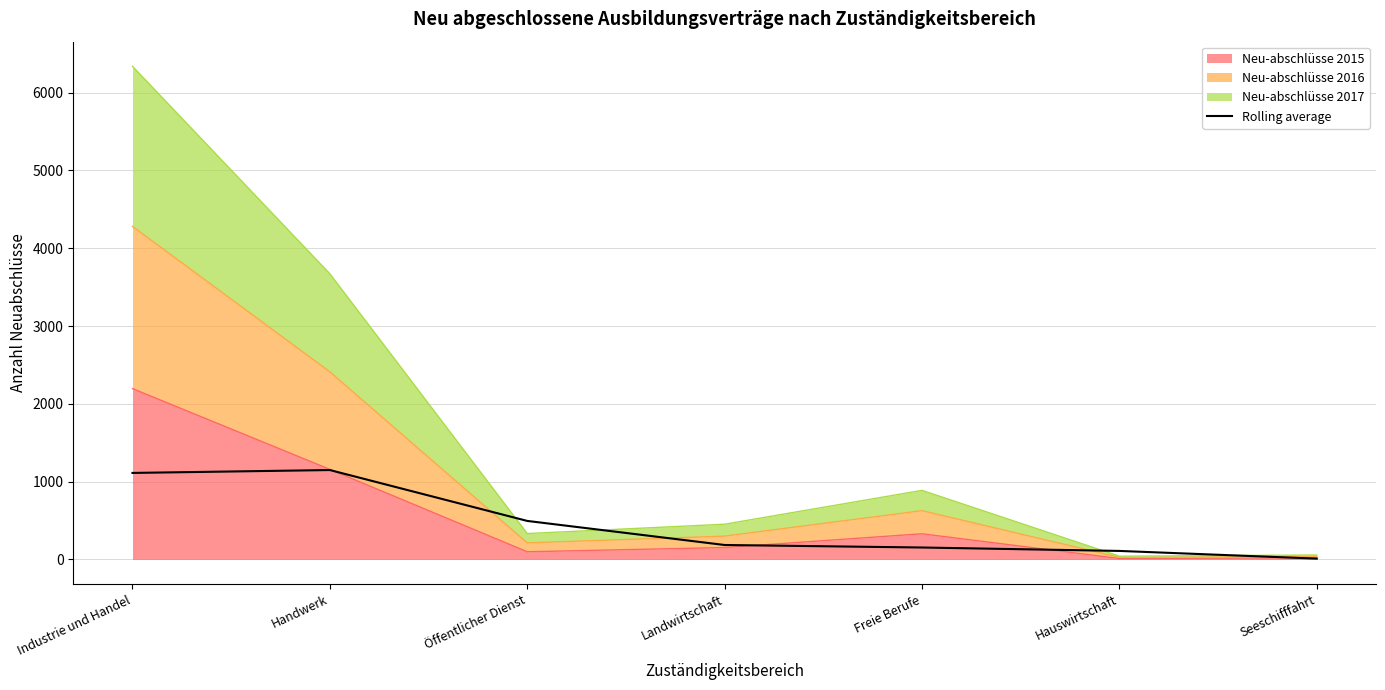

How many values are below 186?

3